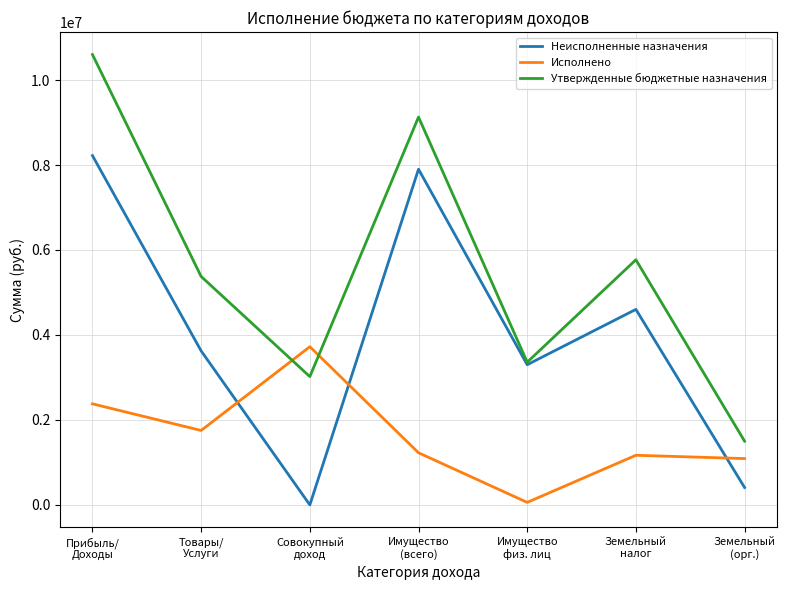

What position from the right is Земельный
налог?

2